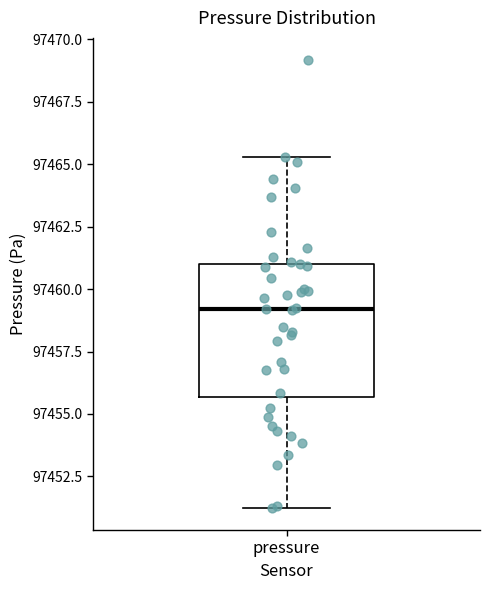

Where does the median line of the box for pressure sit on the y-axis? The values are not printed on the chart, so give them approximately, as read against the axis.

97459.0